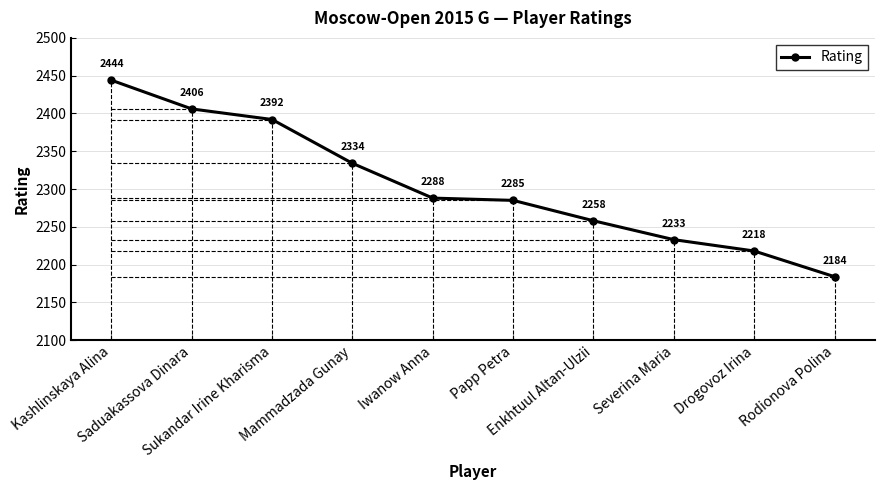

List the labels in order of value, largest first.

Kashlinskaya Alina, Saduakassova Dinara, Sukandar Irine Kharisma, Mammadzada Gunay, Iwanow Anna, Papp Petra, Enkhtuul Altan-Ulzii, Severina Maria, Drogovoz Irina, Rodionova Polina